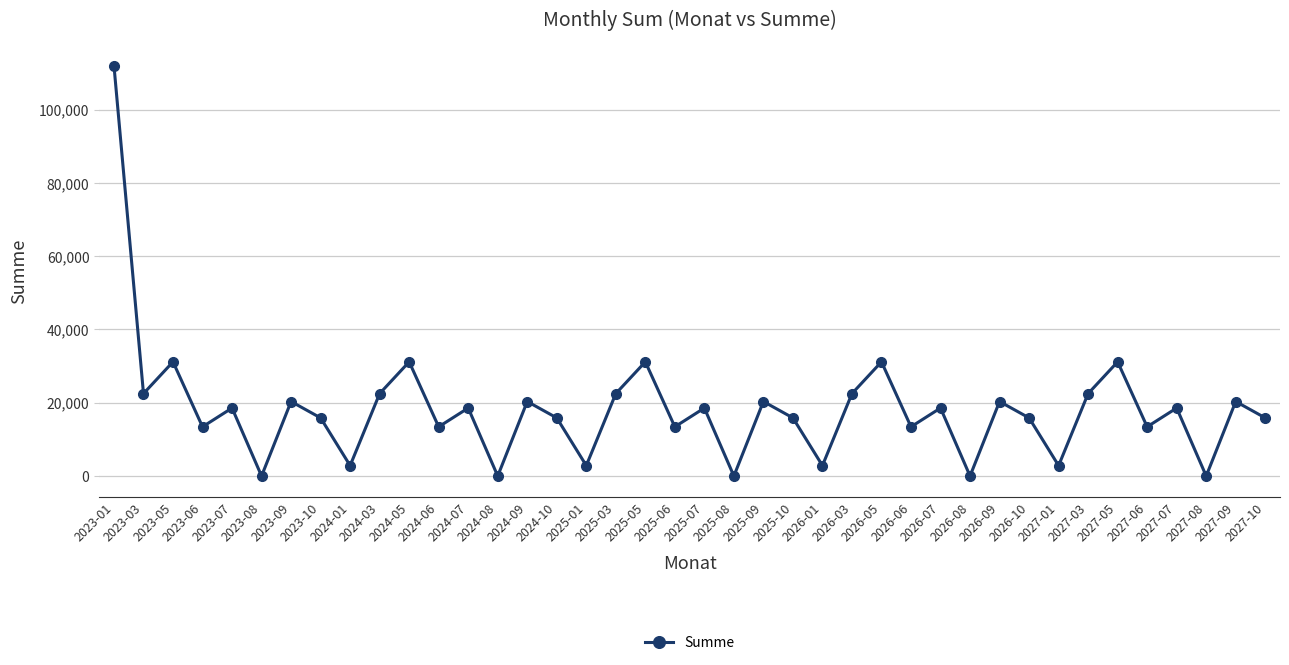

What is the maximum value shown in the chart?

112025.6